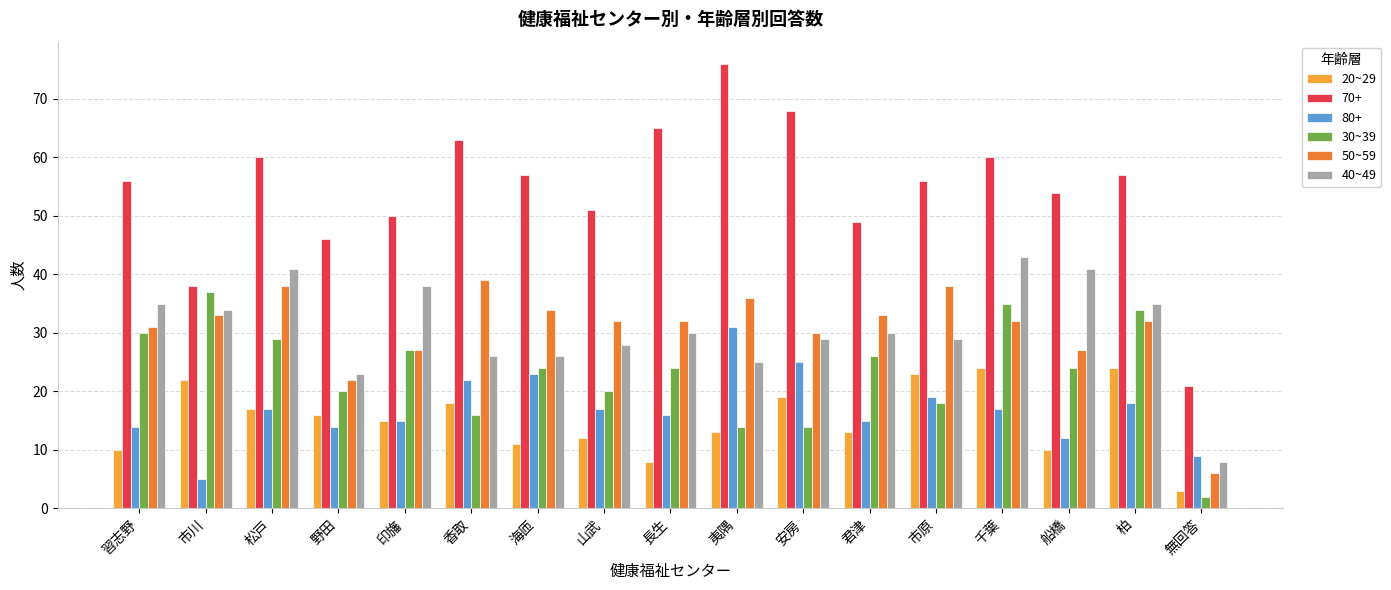

Is the value of 20~29 at 香取 greater than the value of 70+ at 安房?

No